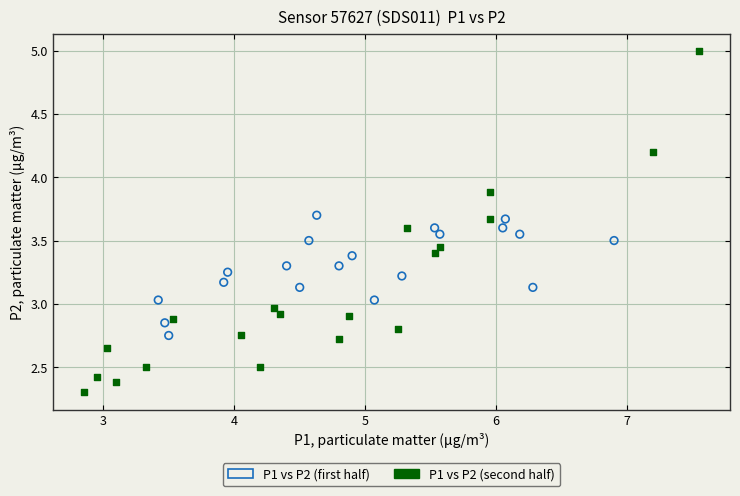

Which series contains the lowest Y value?

P1 vs P2 (second half)